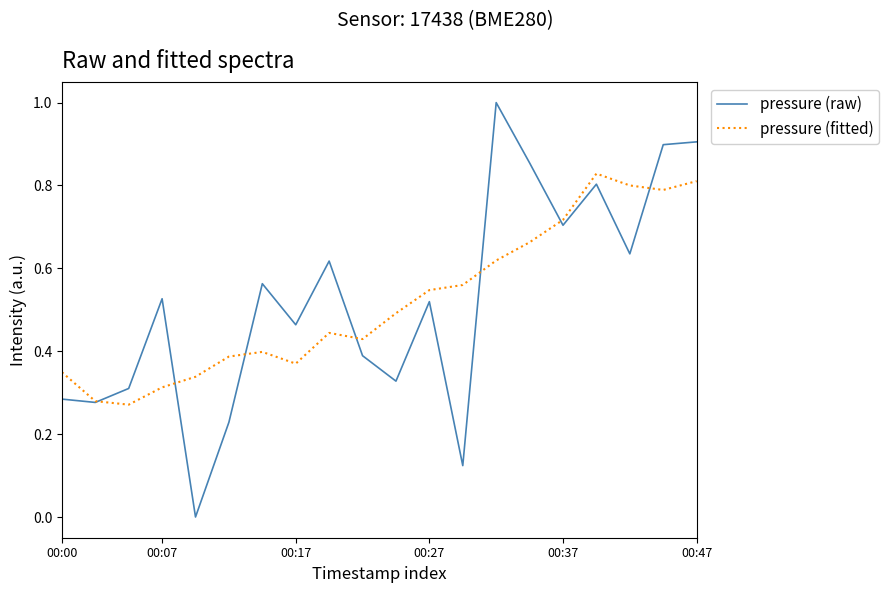

Rank the series by their maximum value, from highest to lowest.

pressure (raw), pressure (fitted)